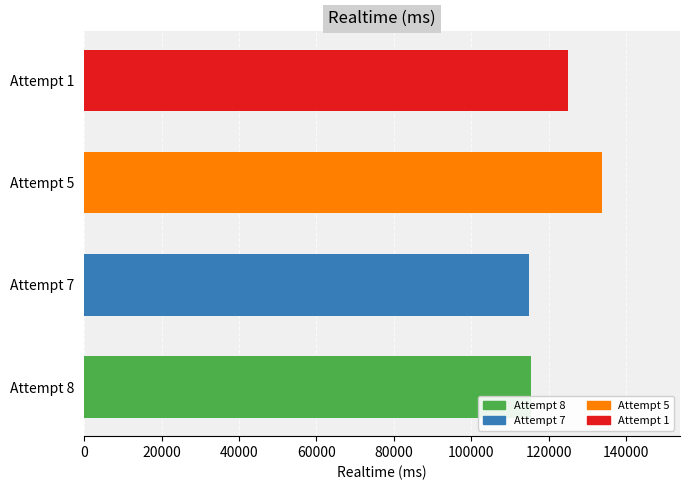

What is the difference between the maximum and minimum values?

18901